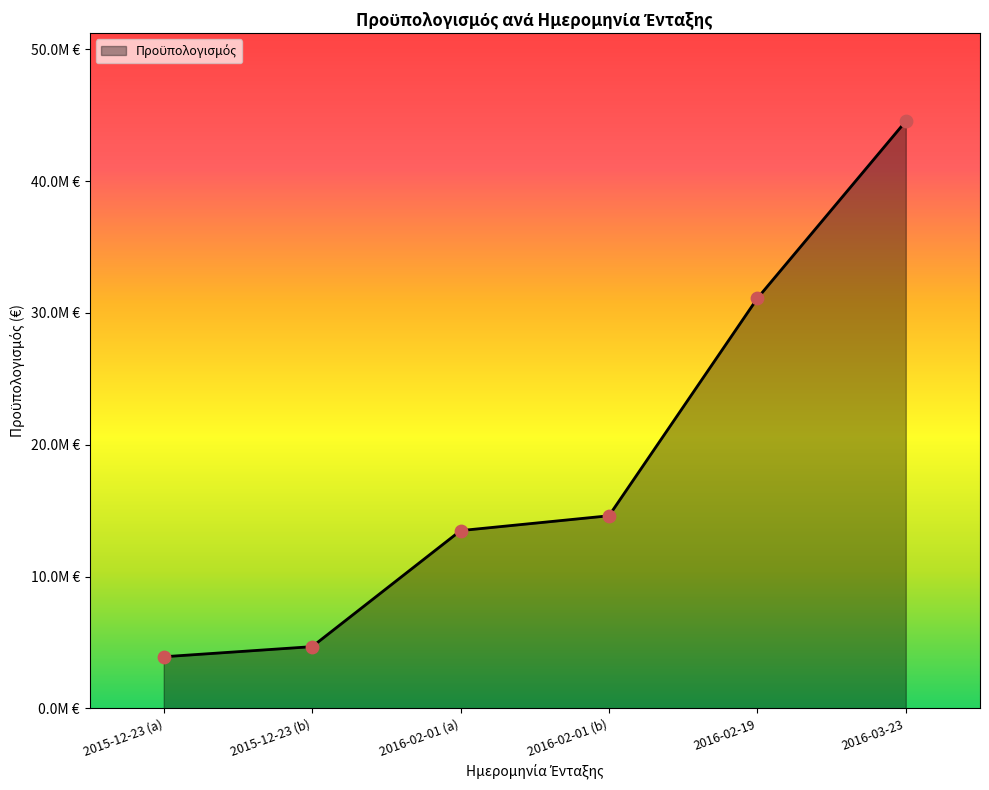

Does the chart have visible grid lines?

No